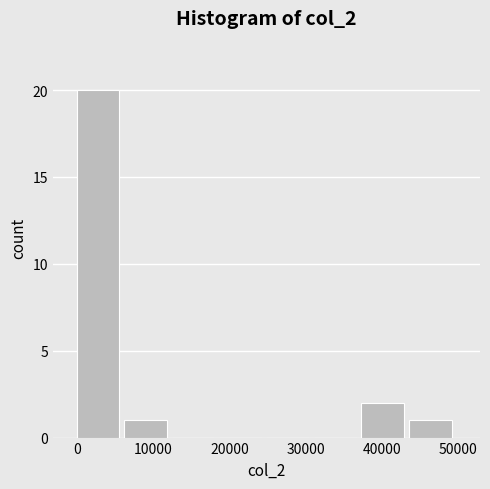

How tall is the bar that spans 6000 to 12000 on the x-axis? Neither the bar edges nor the heights are printed on the chart, so give them approximately, as read against the axes.

1